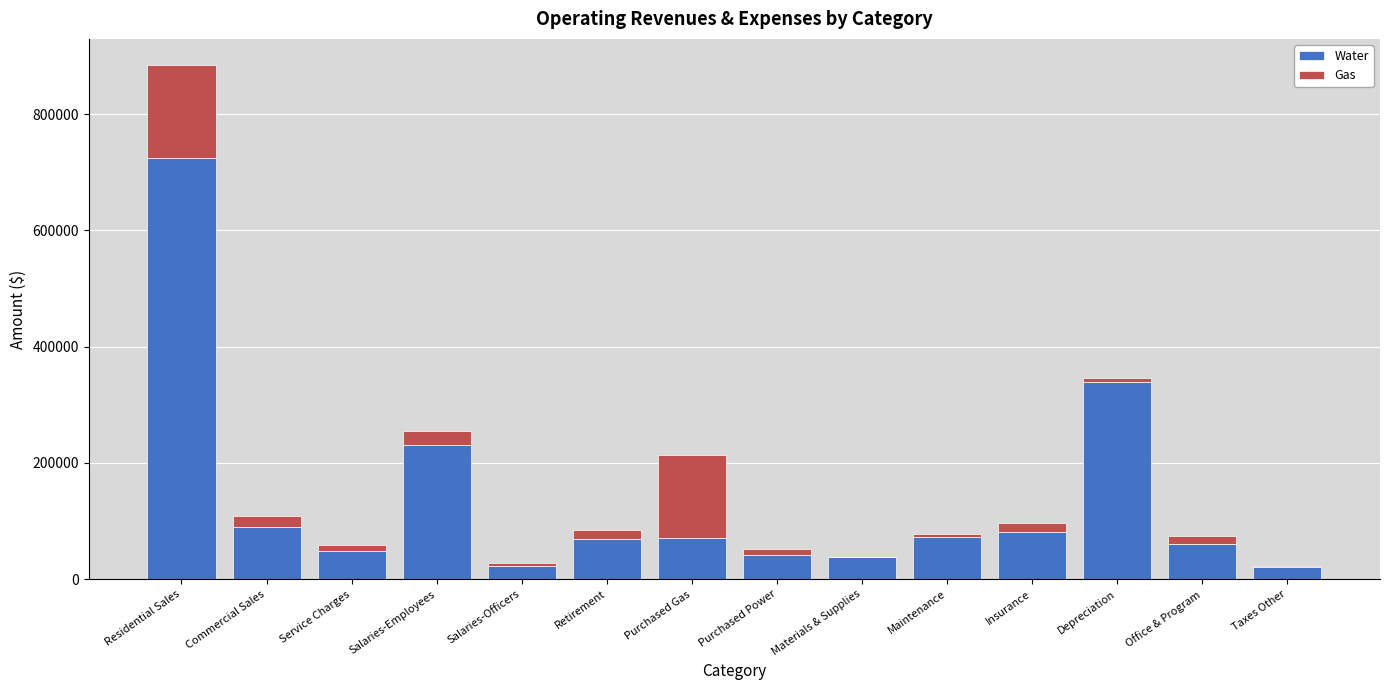

The value of Water at Insurance is 142632. True or false?

False